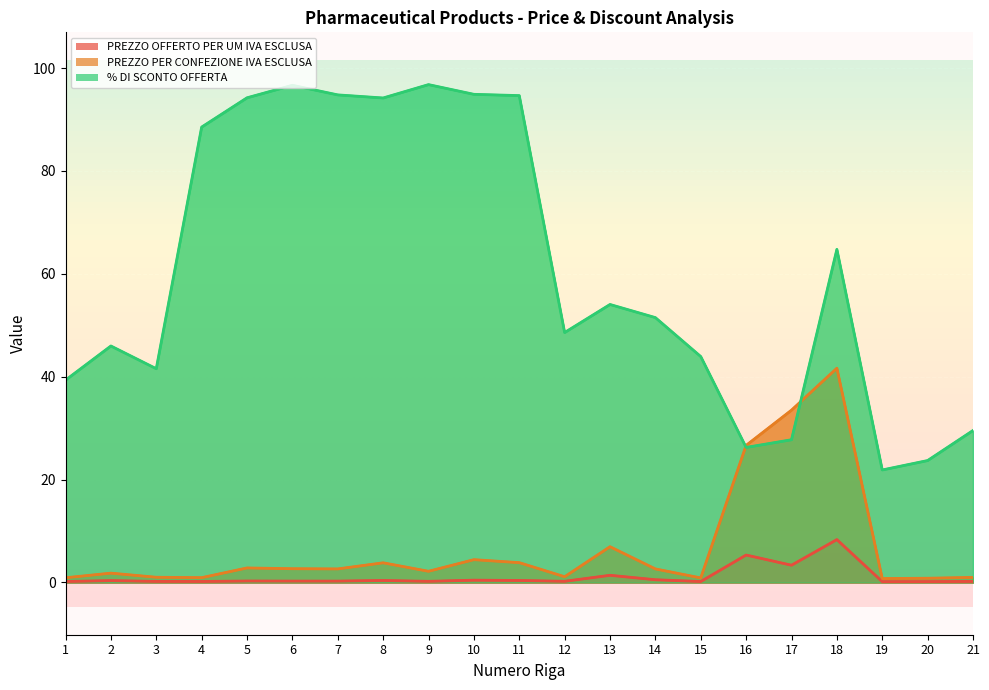

At 12, list the series in order from largest to smallest.

% DI SCONTO OFFERTA, PREZZO PER CONFEZIONE IVA ESCLUSA, PREZZO OFFERTO PER UM IVA ESCLUSA